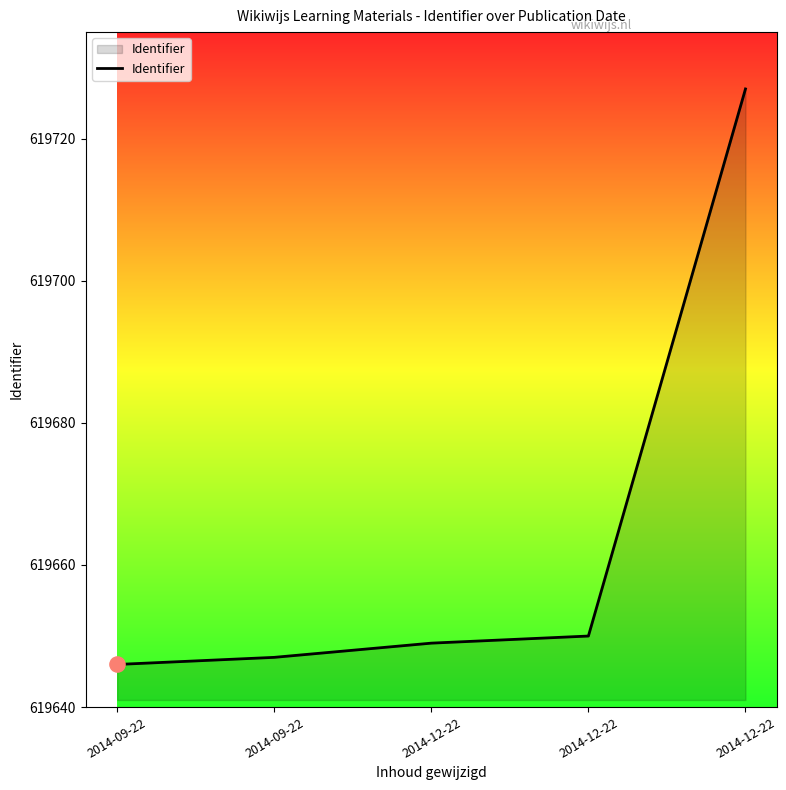

How many lines are shown in the chart?

1